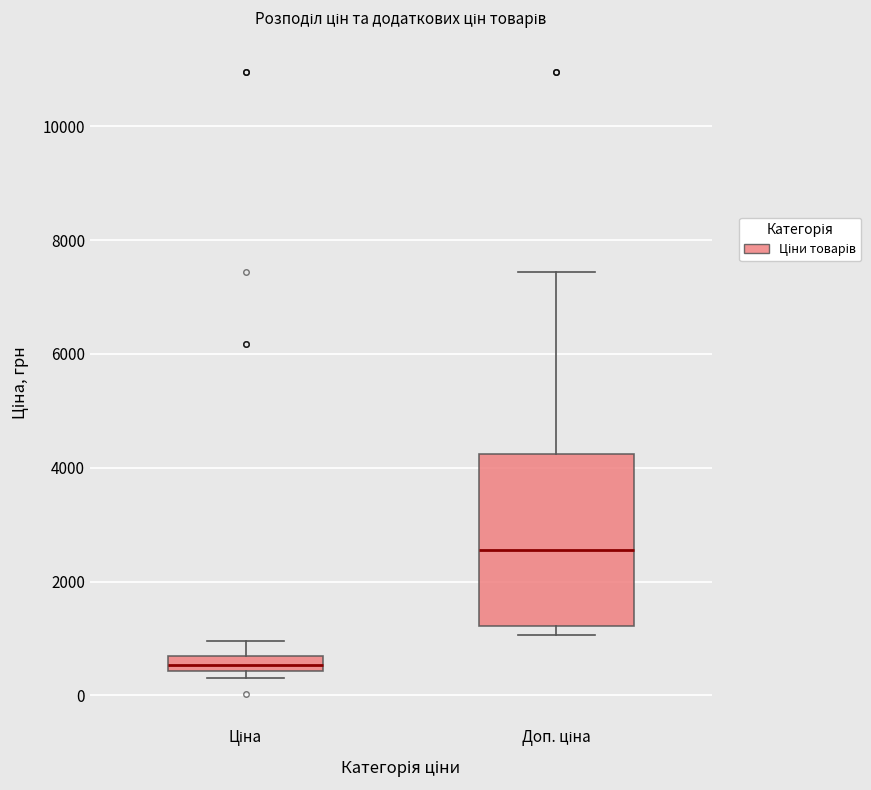

Which box has the lowest median line?

Ціна